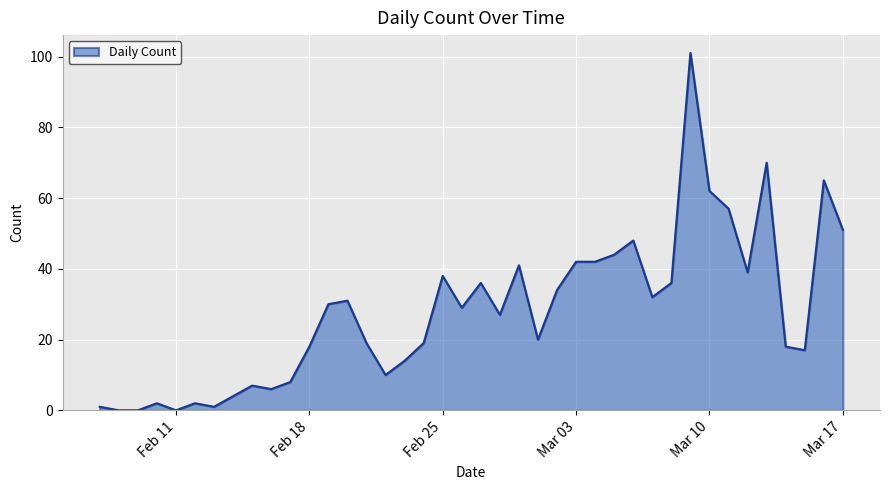

What is the difference between the maximum and minimum values?

101